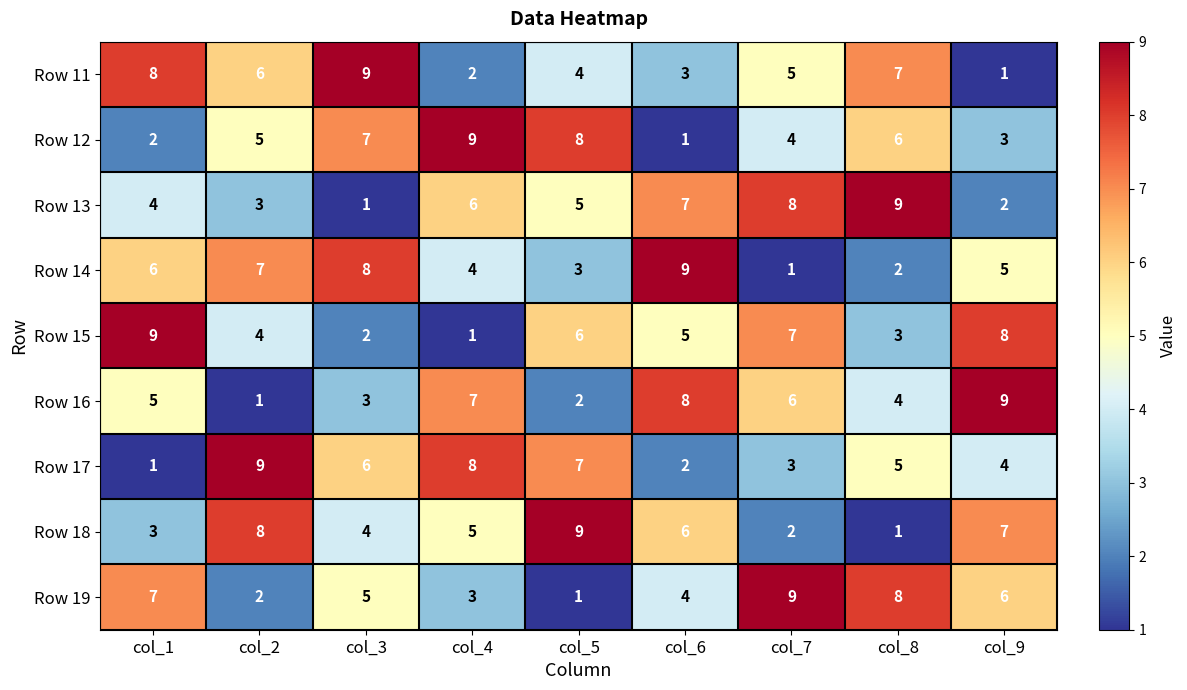

What is the approximate value of Row 11 at col_2?

6